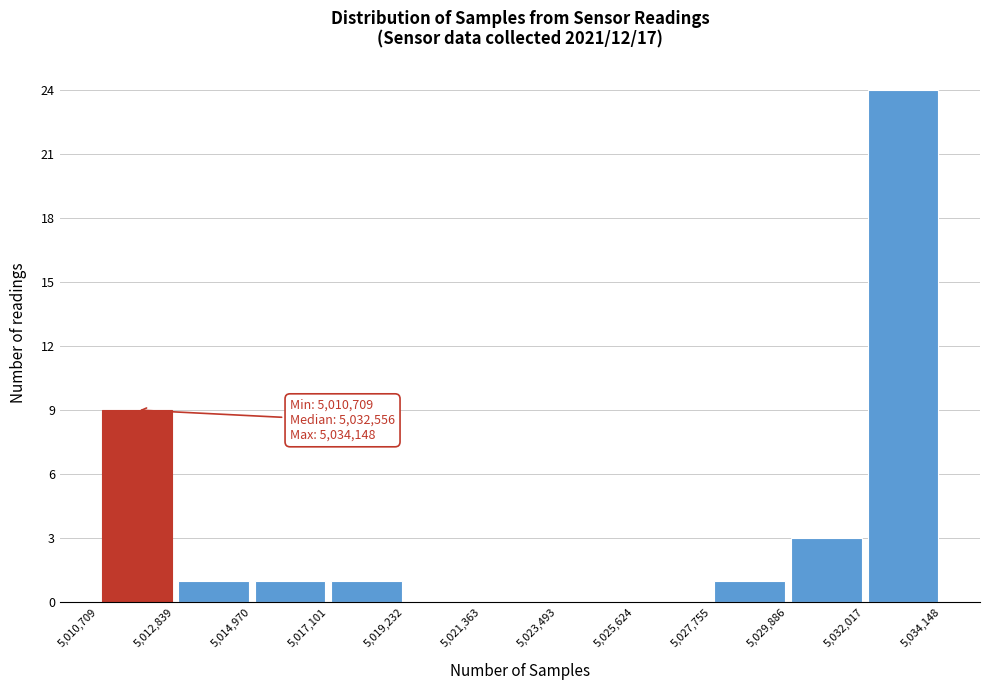

Over which range of the x-axis is the bar tallest?

5,032,017 to 5,034,148